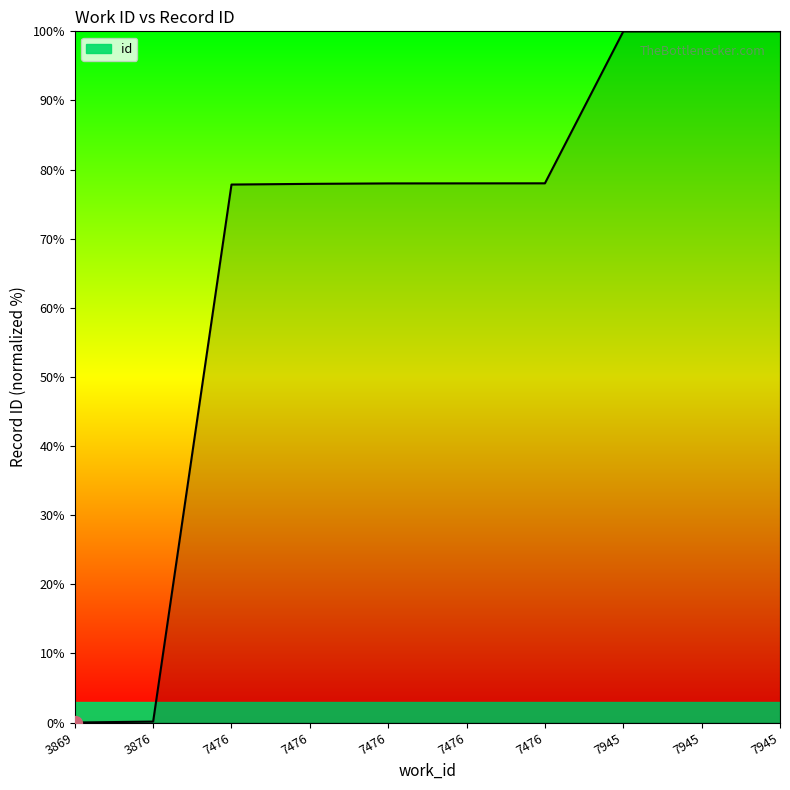

What is the value of the 6th point from the left?

77.8